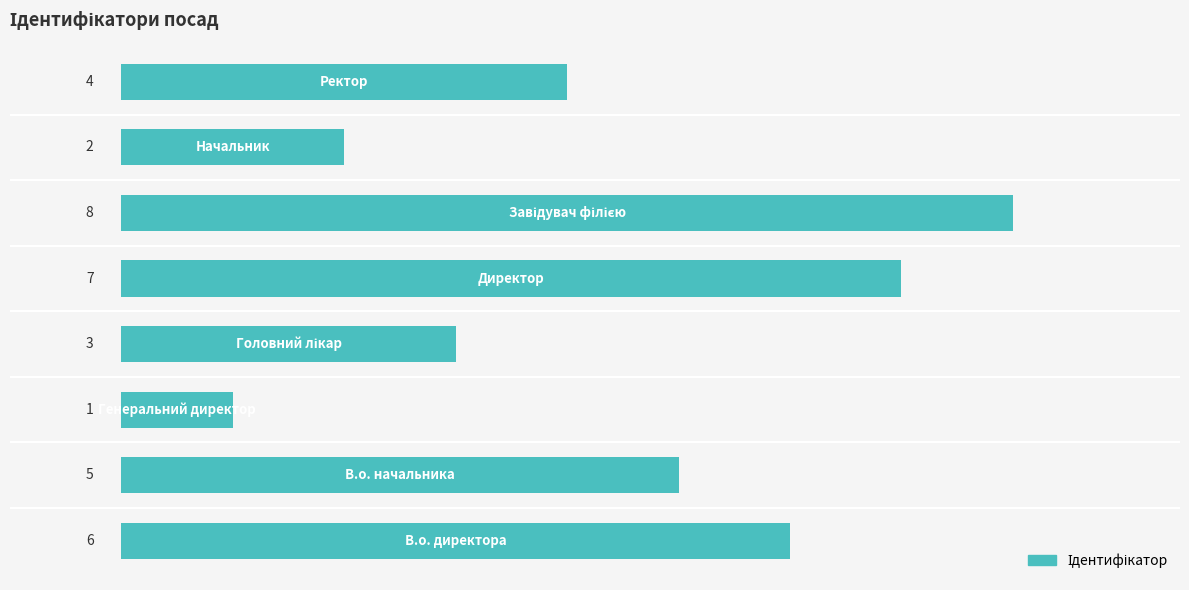

Reading bottom to top, transcribe all the data shown in this chart.

6	5	1	3	7	8	2	4